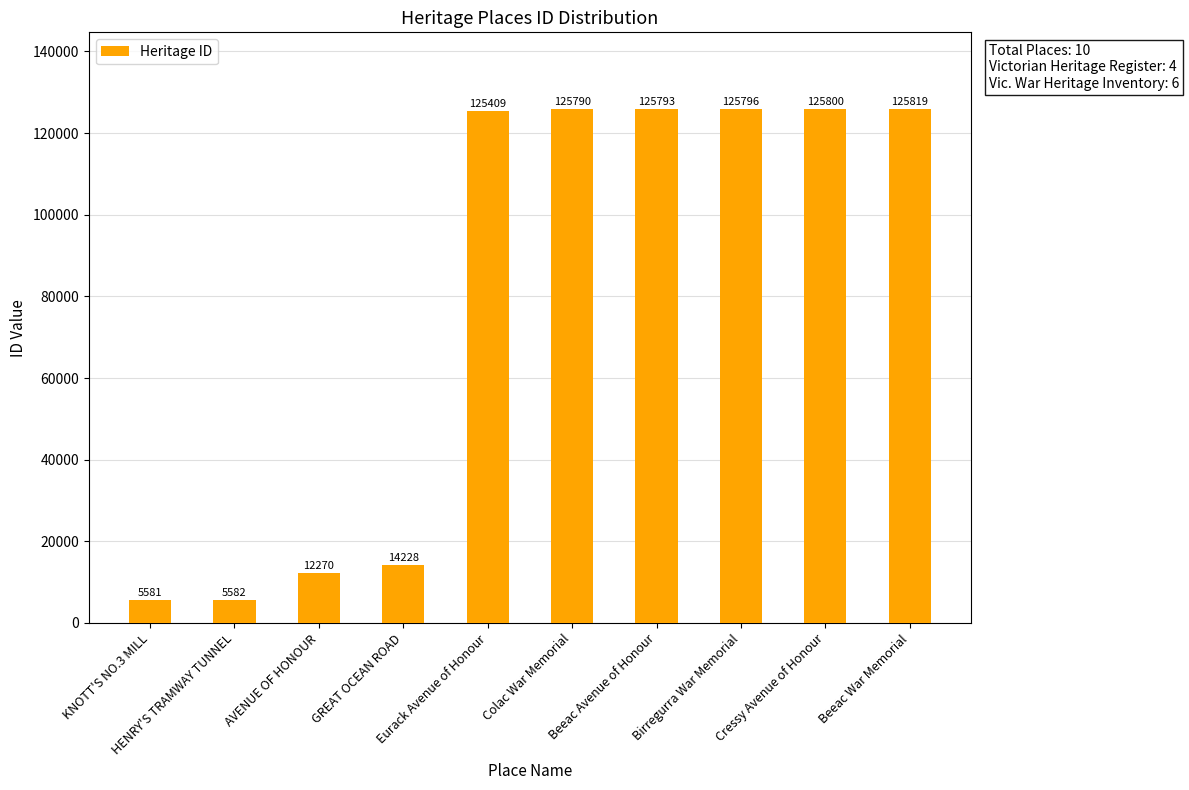

How many bars are there in total?

10